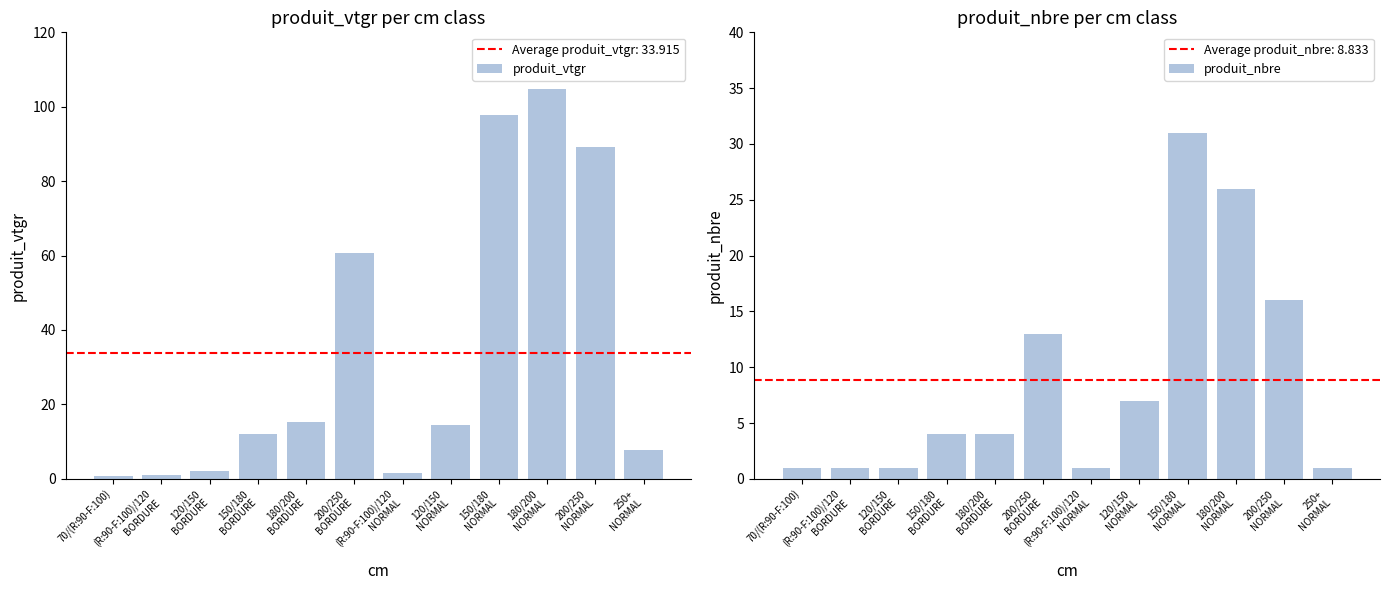

What is the value of the produit_vtgr bar at the 3rd from the left?

2.2